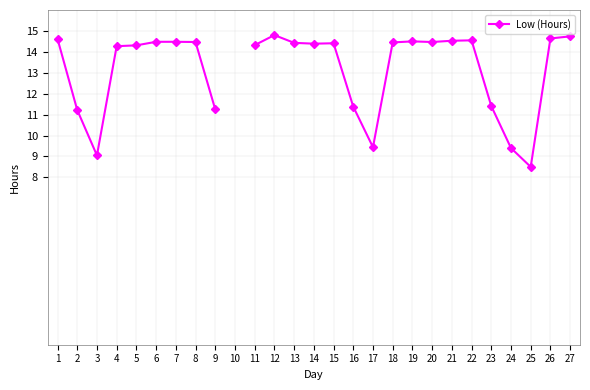

How many points are lower than both their immediate neighbors (excluding endpoints)?

5